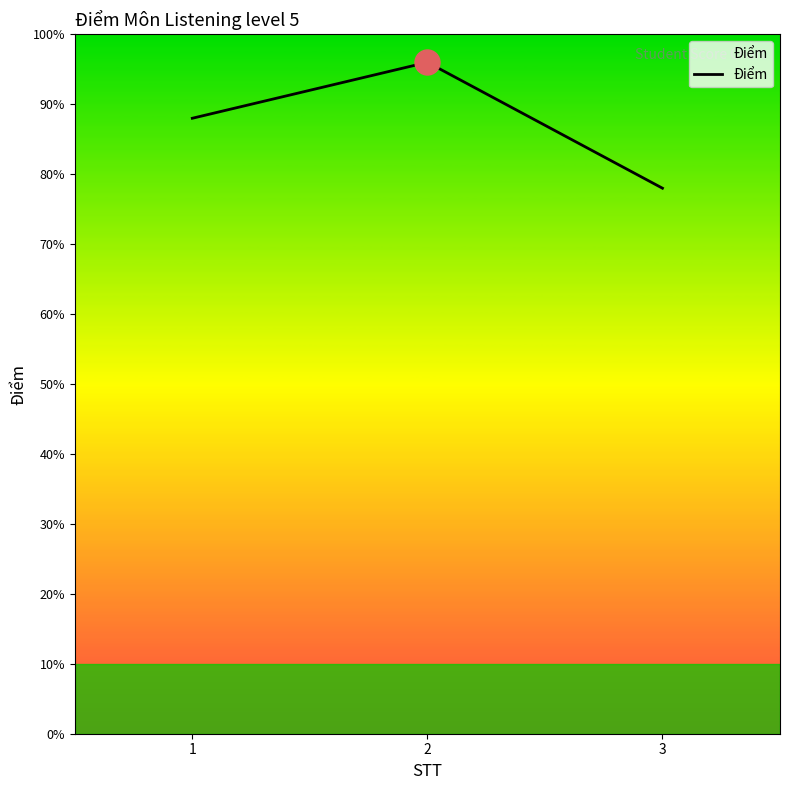

What is the value of the 1st point from the left?

8.8